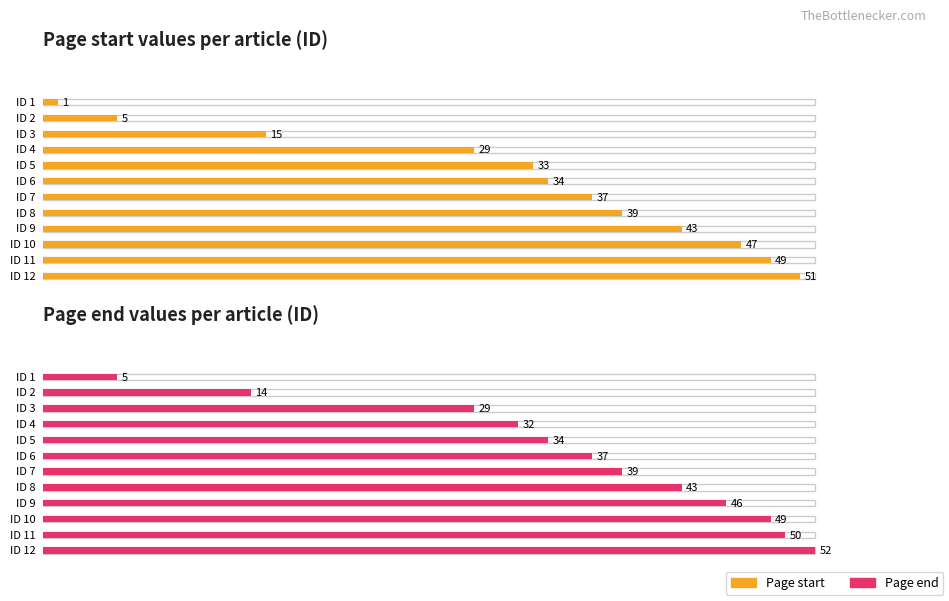

What is the sum of the Page start values at 5 and 3?

48